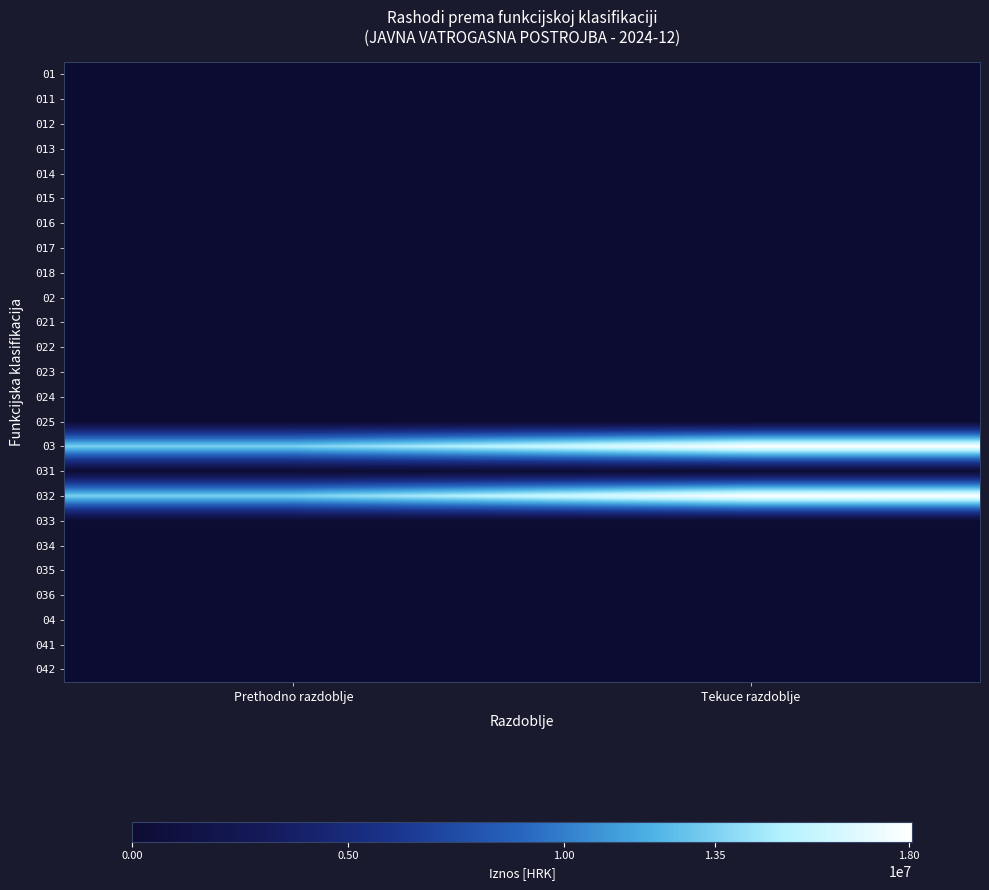

What is the total value across all series at Prethodno razdoblje?

26938436.2